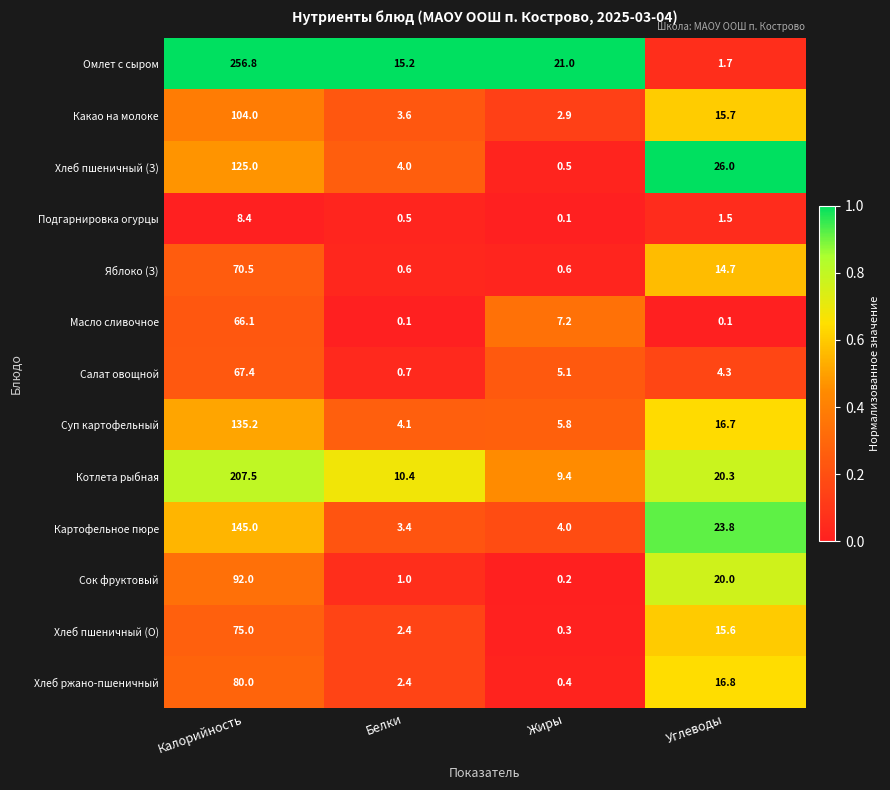

What is the difference between the Подгарнировка огурцы values at Калорийность and Жиры?

8.3